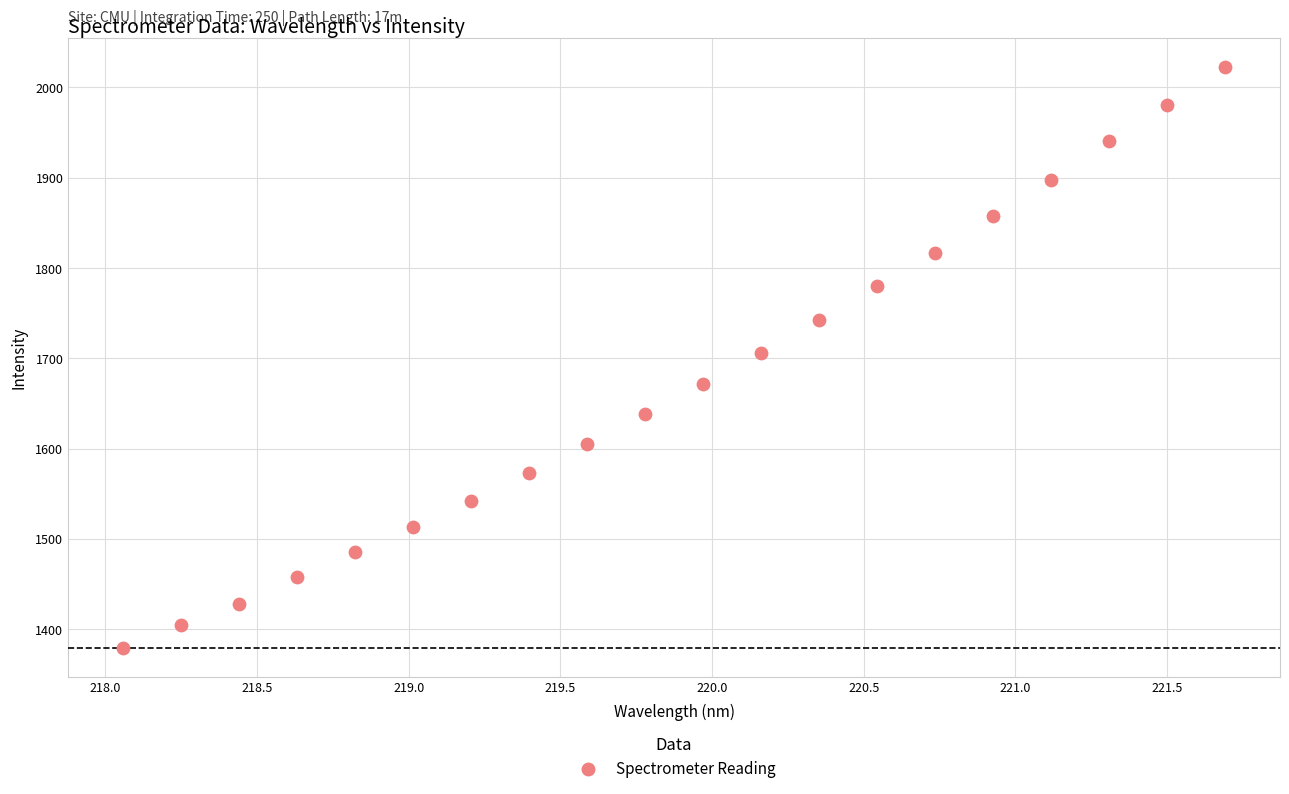

What is the range of Y values (max minus min)?

642.6